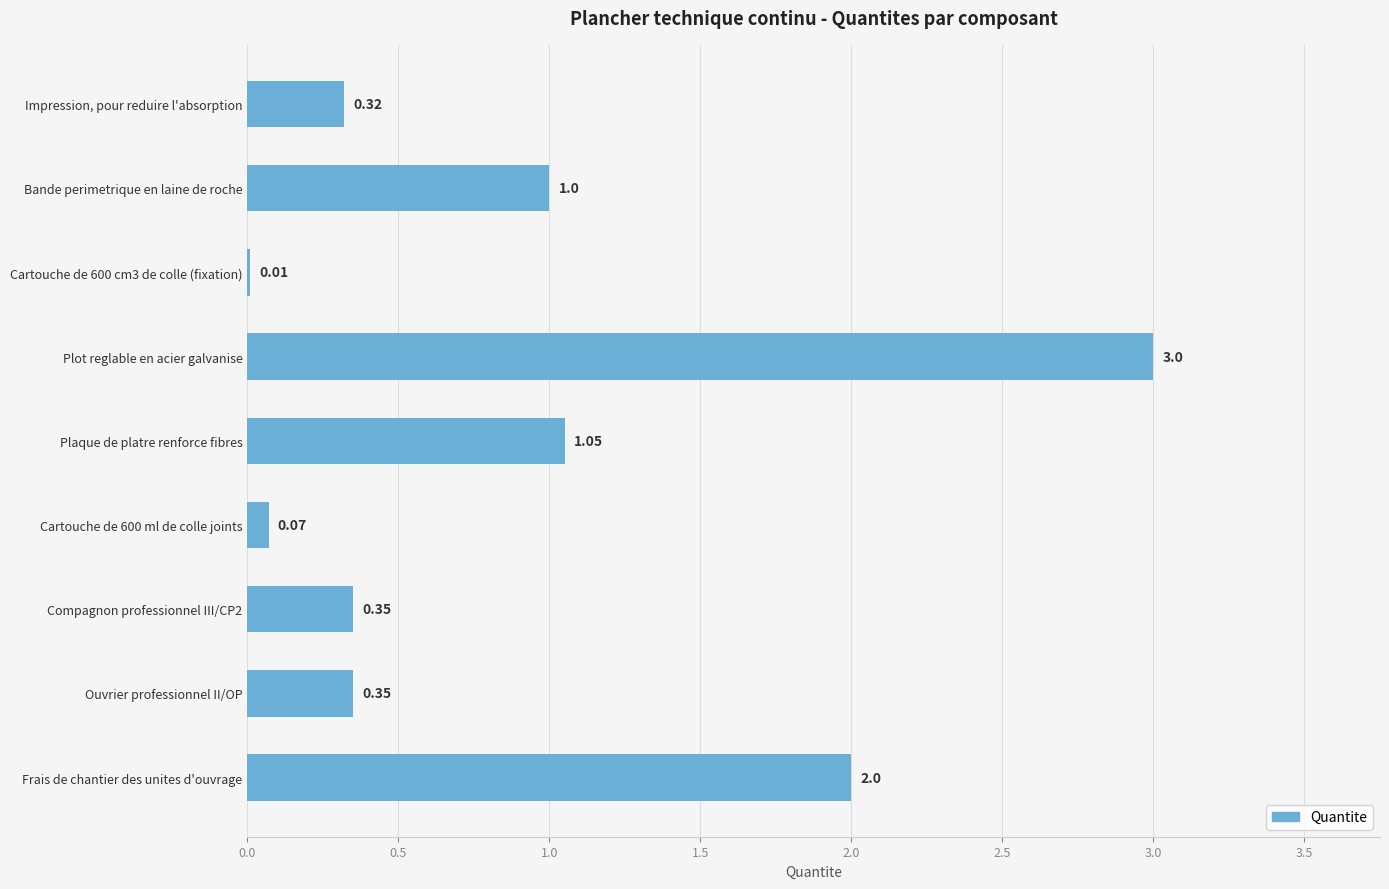

What is the sum of the values at Plot reglable en acier galvanise and Compagnon professionnel III/CP2?

3.4